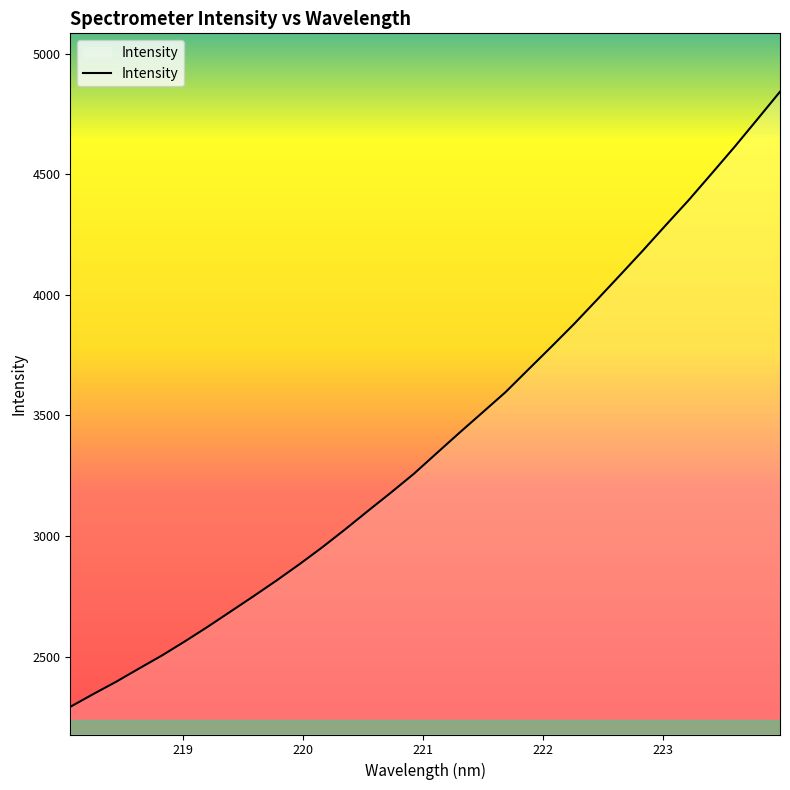

Does the chart display data point markers on the line(s)?

No